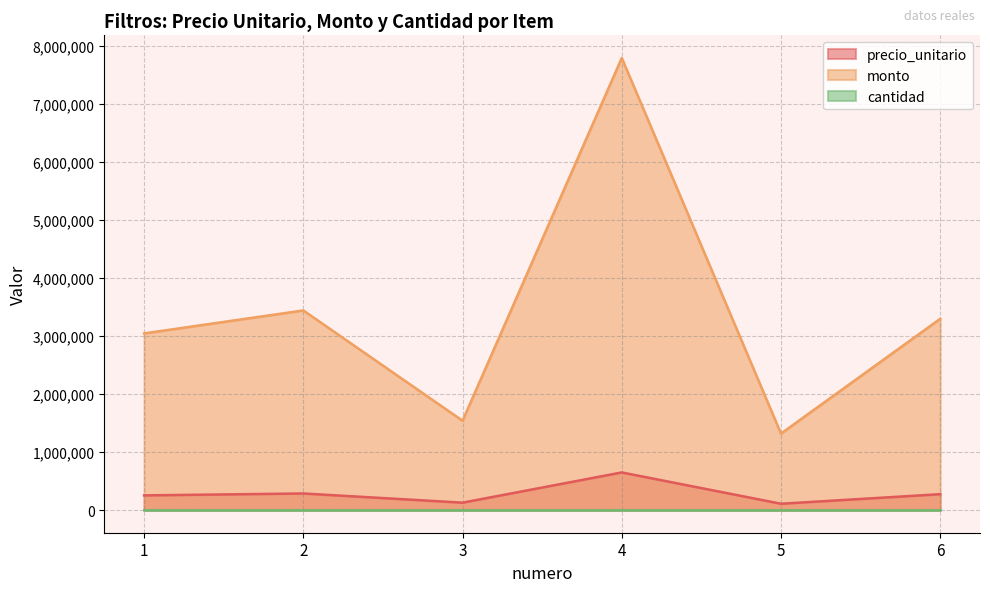

Which series has the largest total across all categories?

monto